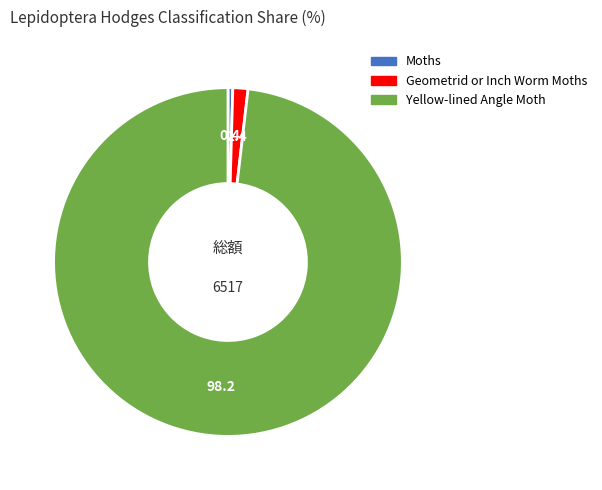

Which category has the biggest portion of the pie?

Yellow-lined Angle Moth